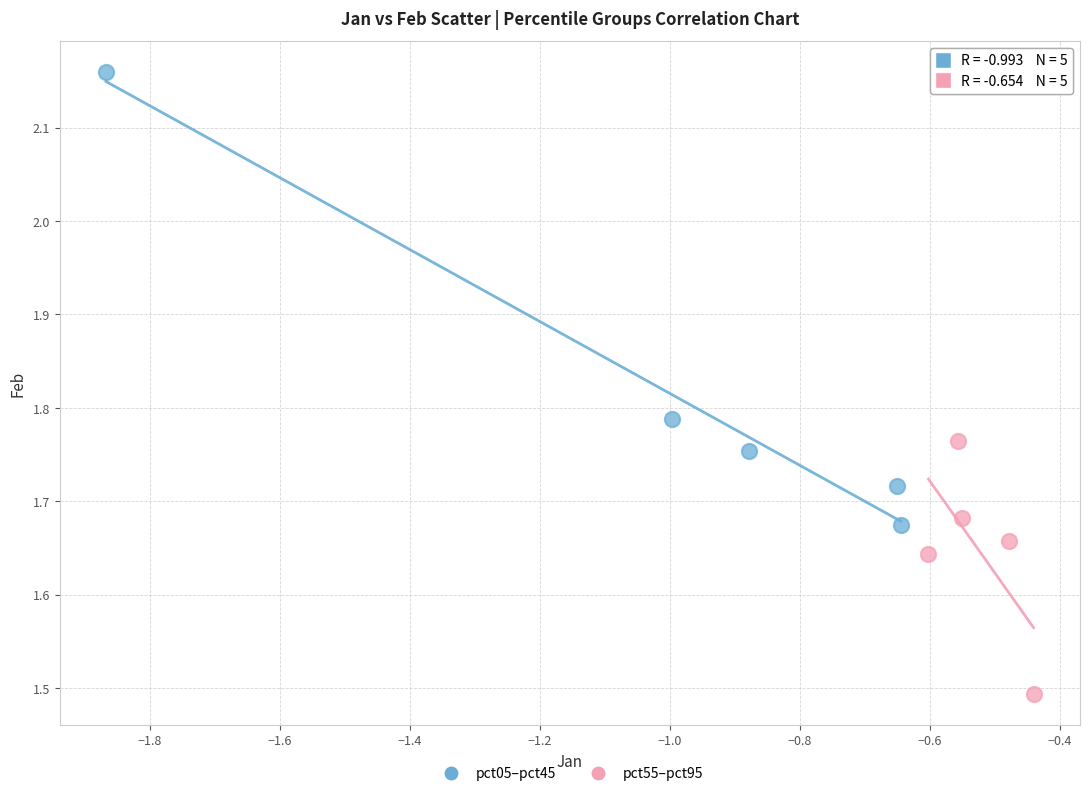

Which series has the largest Y range (max minus min)?

pct05–pct45